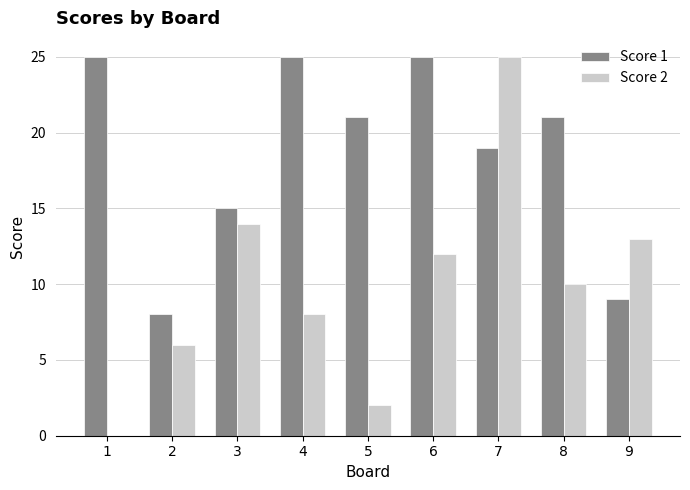

What is the sum of the Score 1 values at 1 and 6?

50